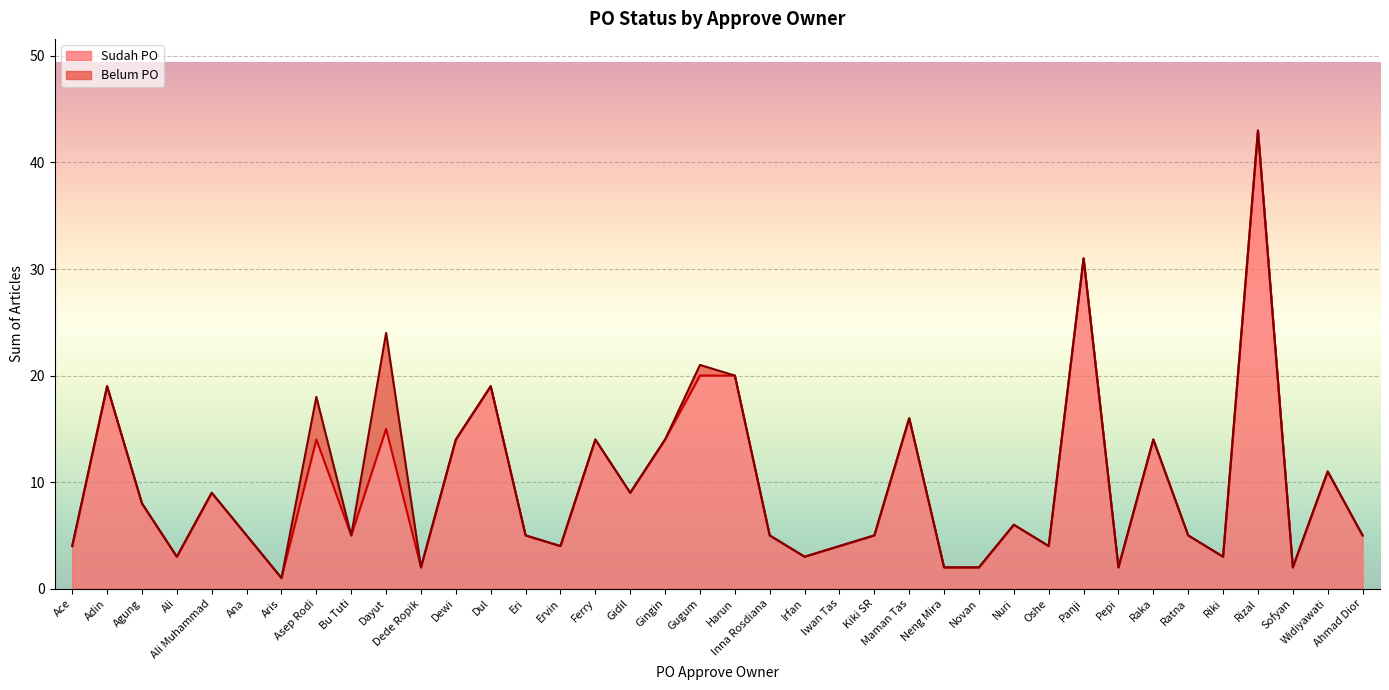

What is the sum of the values at Ace and Sofyan?

6